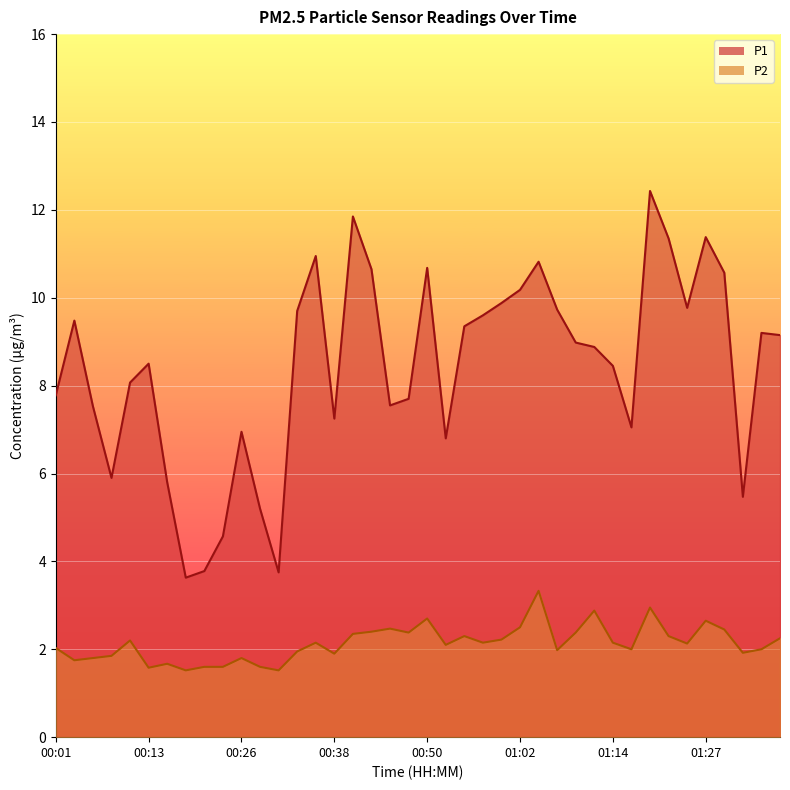

What is the label of the 23rd point from the left?

00:55